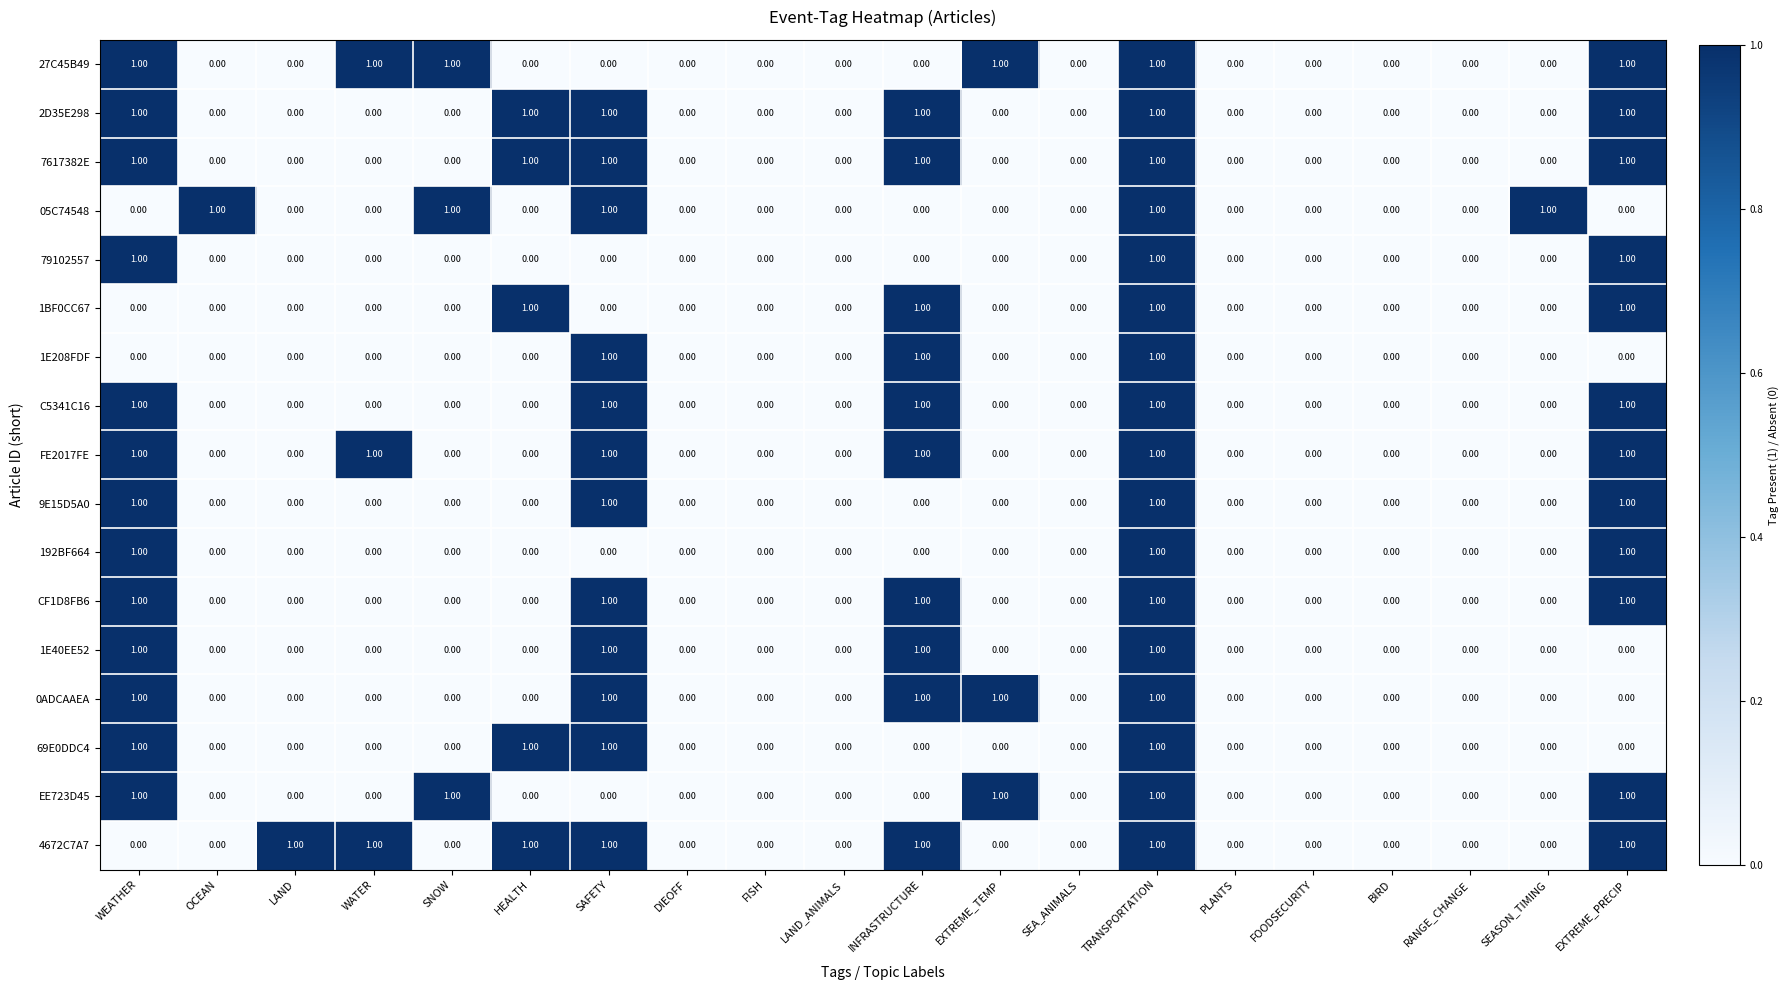

Which series has the largest total across all categories?

4672C7A7